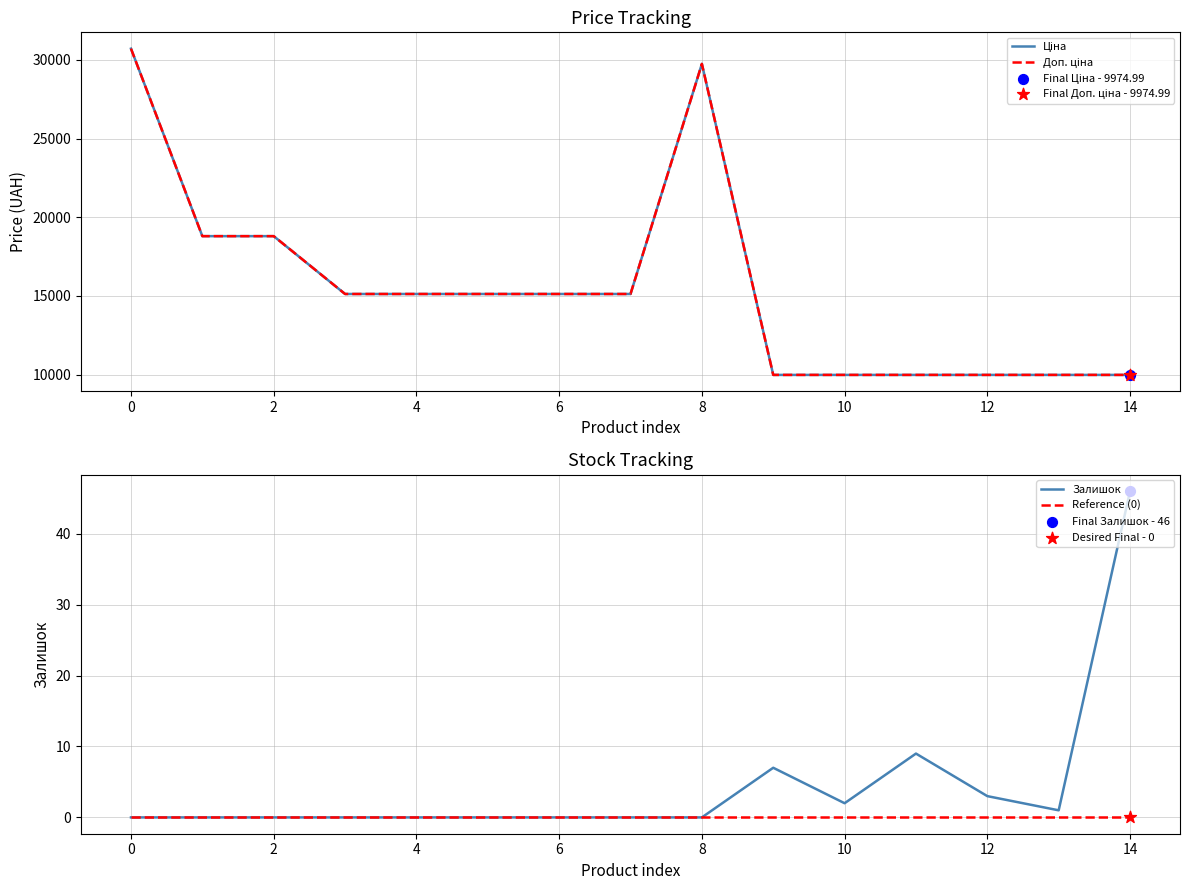

Which series reaches the minimum Y coordinate?

Залишок